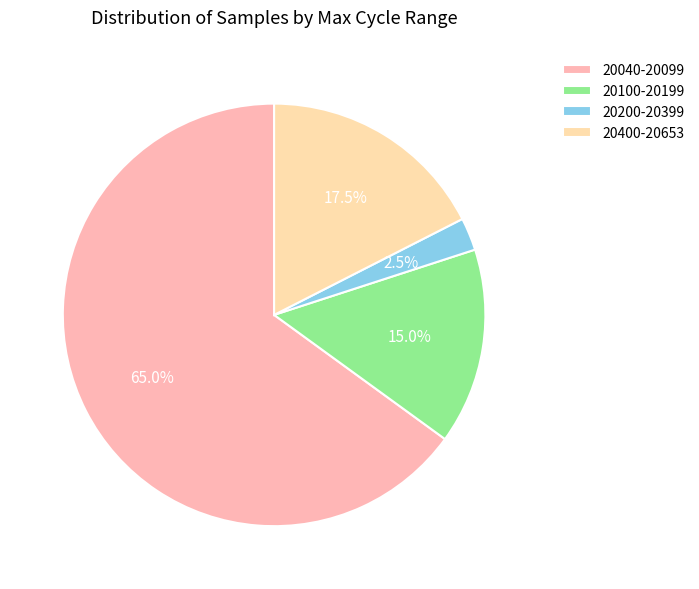

How many segments does this pie chart have?

4